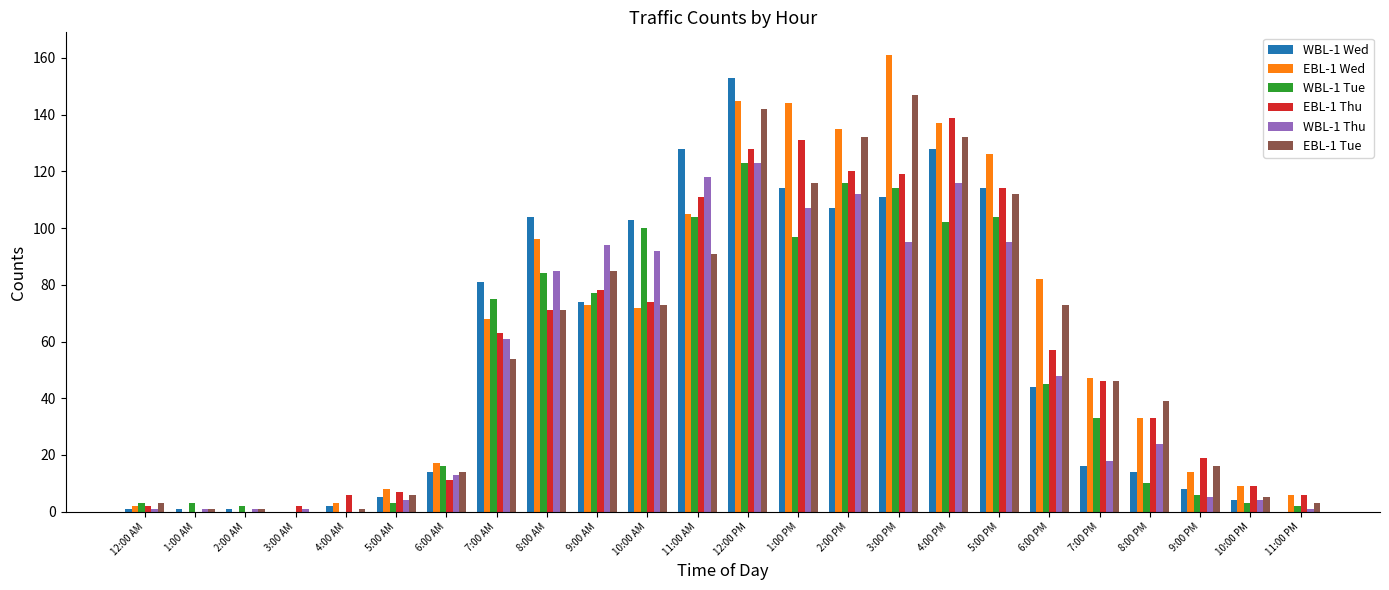

What is the highest value of the EBL-1 Wed series?

161